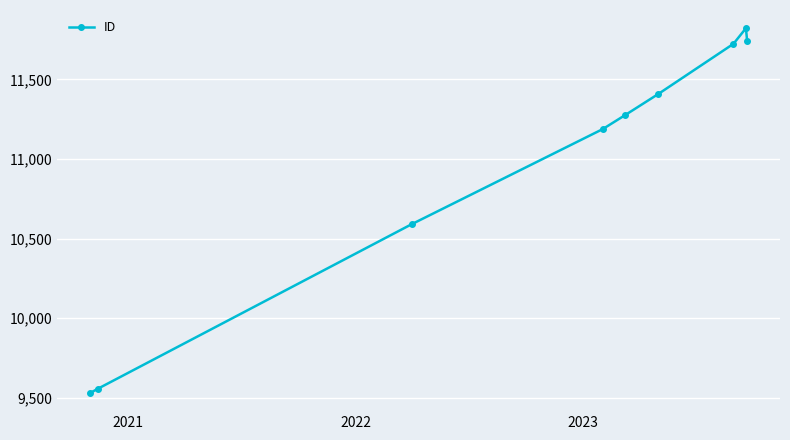

What is the value of the 6th point from the left?

11408